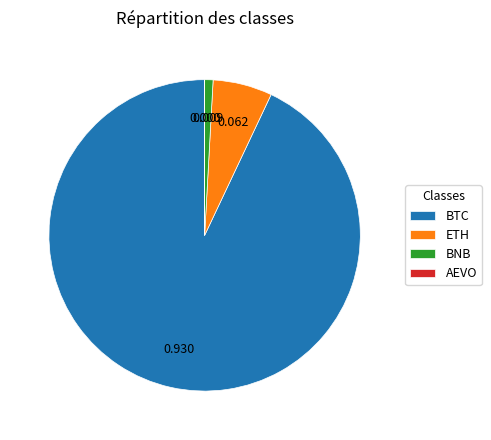

Which has a higher value, BNB or ETH?

ETH